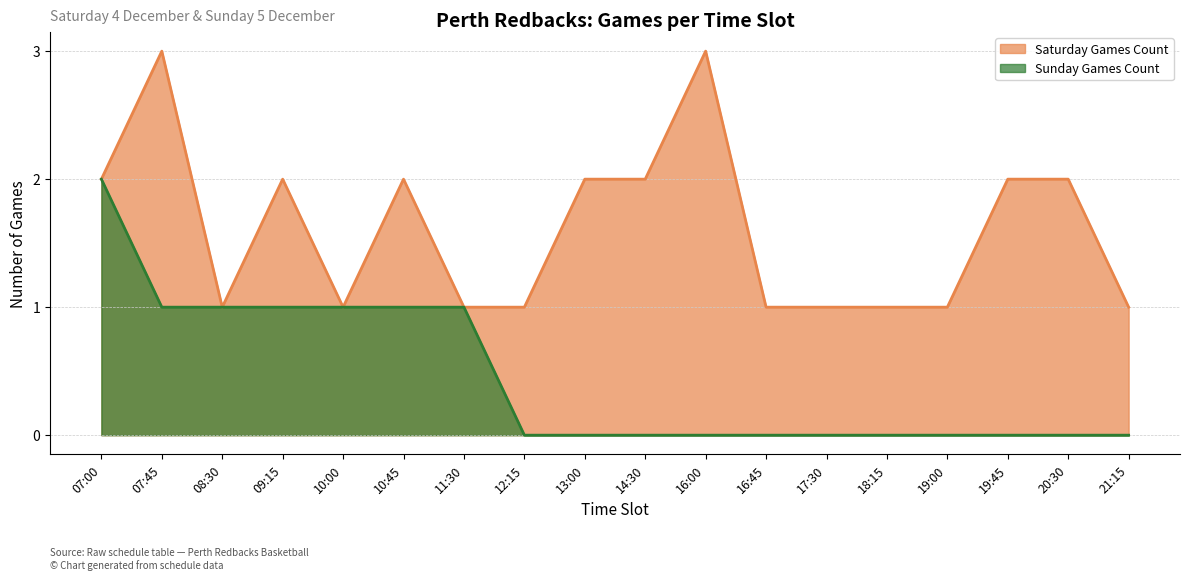

Is the value of Saturday Games Count at 16:00 greater than the value of Sunday Games Count at 13:00?

Yes